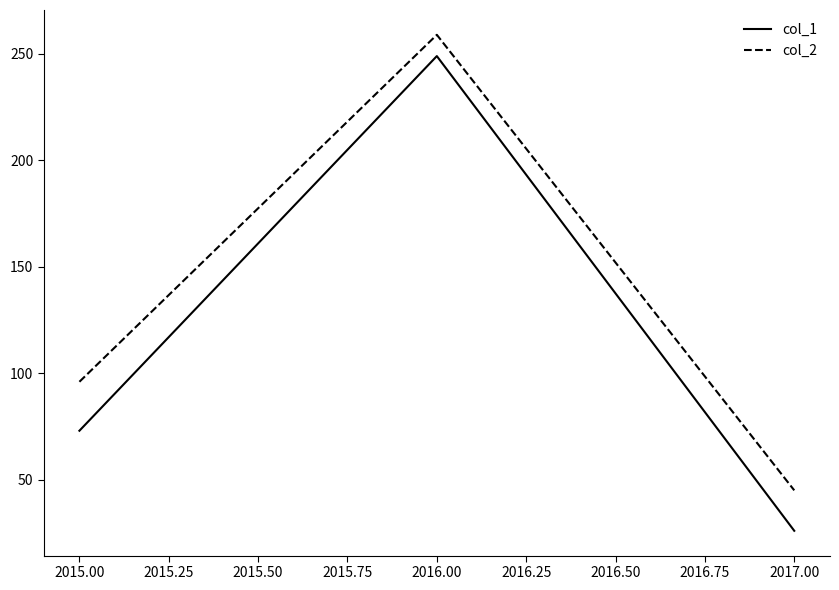

How many lines are shown in the chart?

2